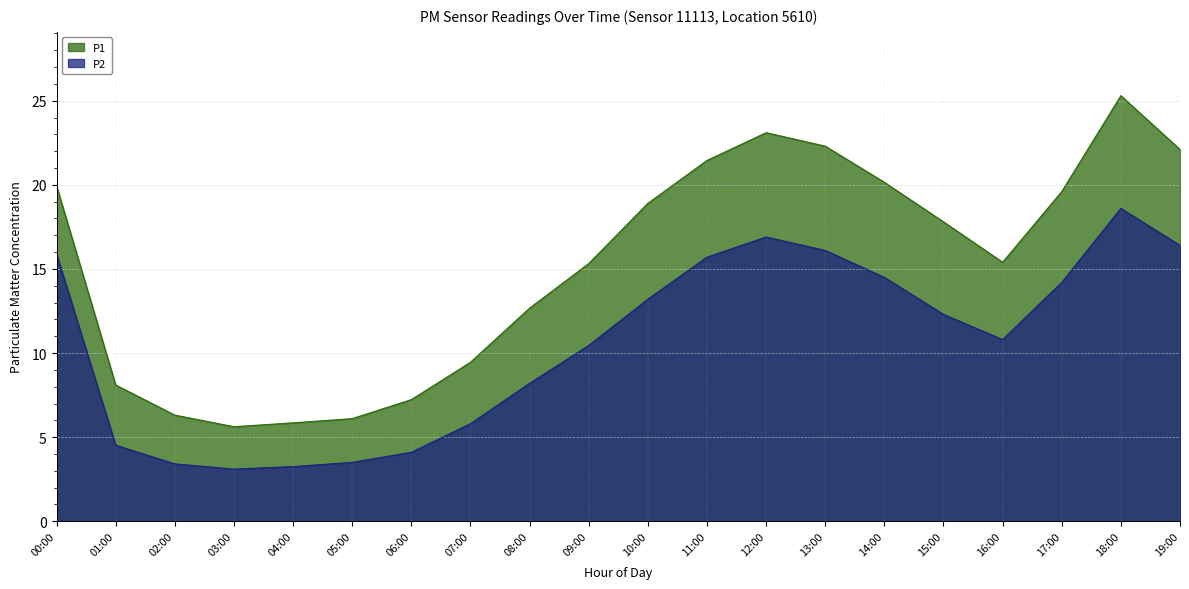

What is the sum of the P1 values at 18:00 and 04:00?

31.1